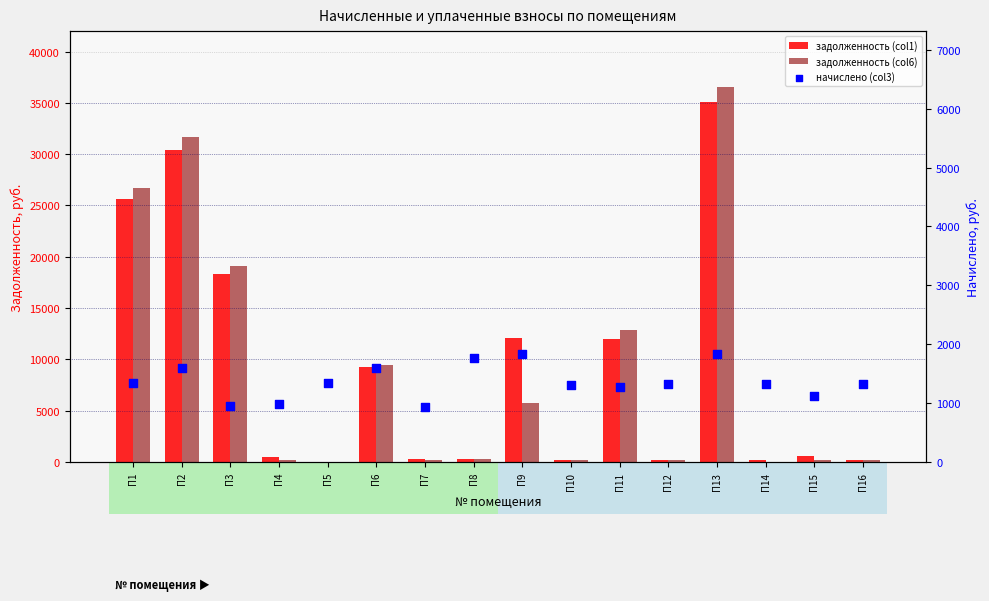

Which series reaches the minimum Y coordinate?

задолженность (col1)